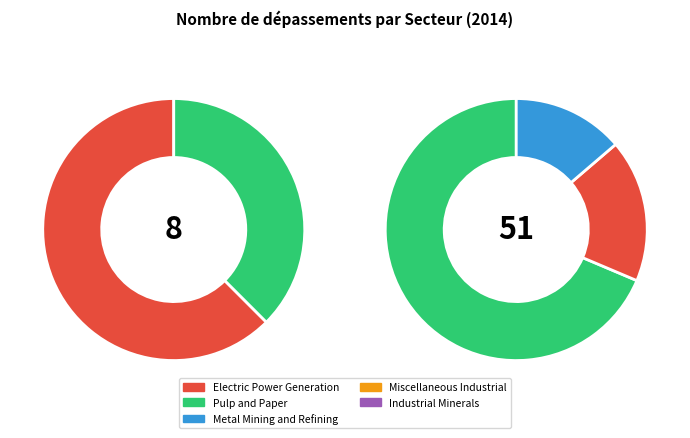

What is the change in value from Electric Power Generation to Industrial Minerals?

-4